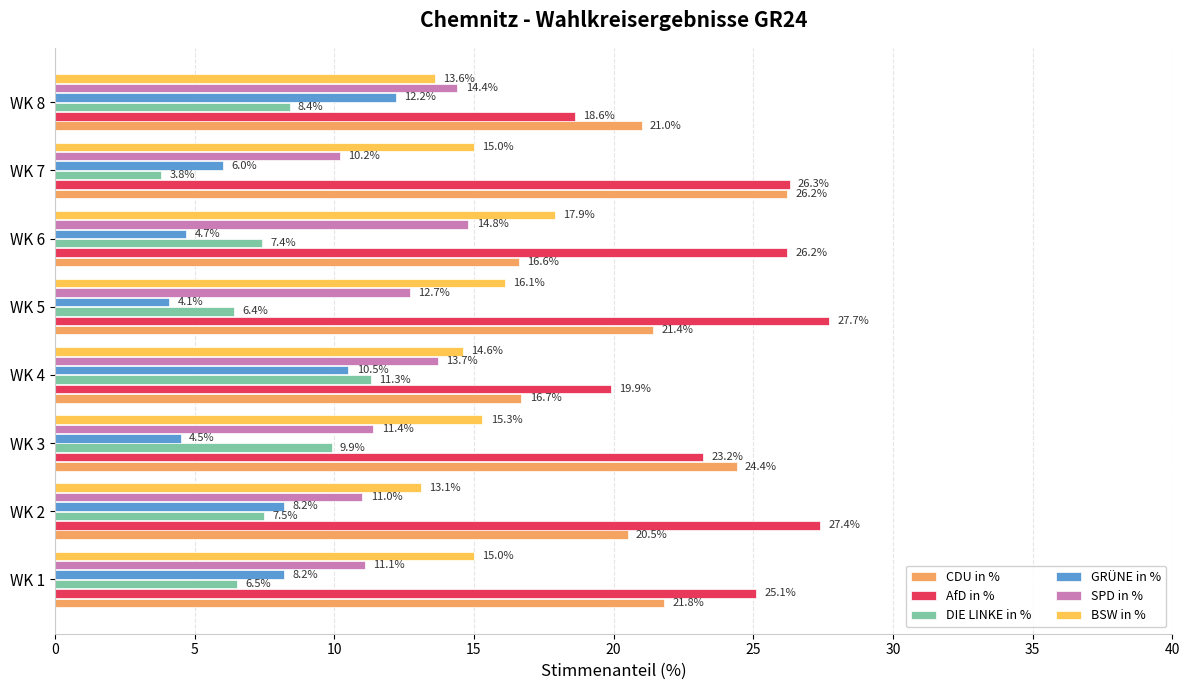

At which category is the sum across all series the highest?

WK 3